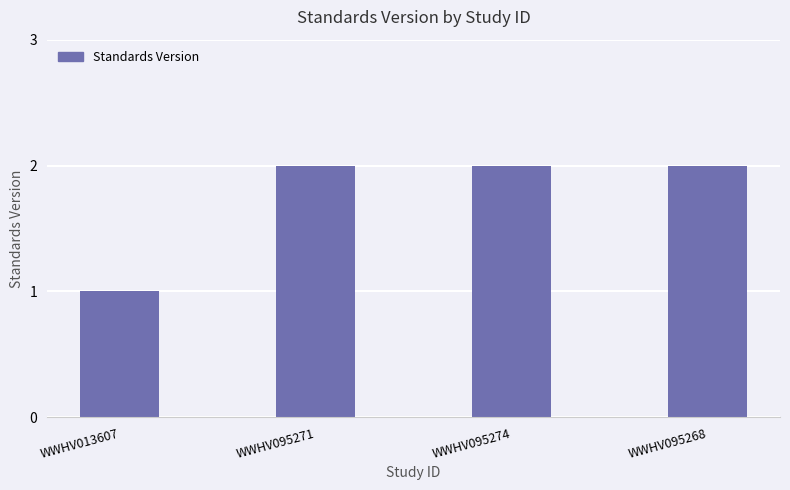

What is the smallest value displayed?

1